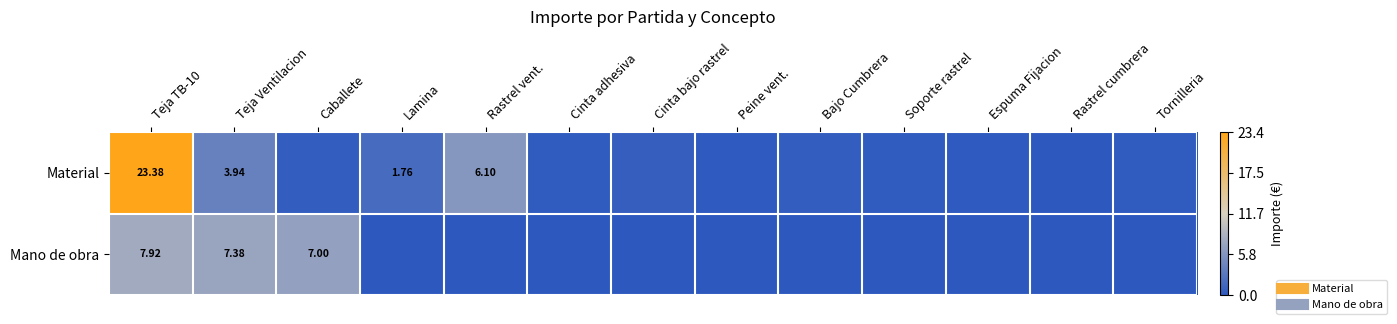

At which category is the sum across all series the highest?

Teja TB-10